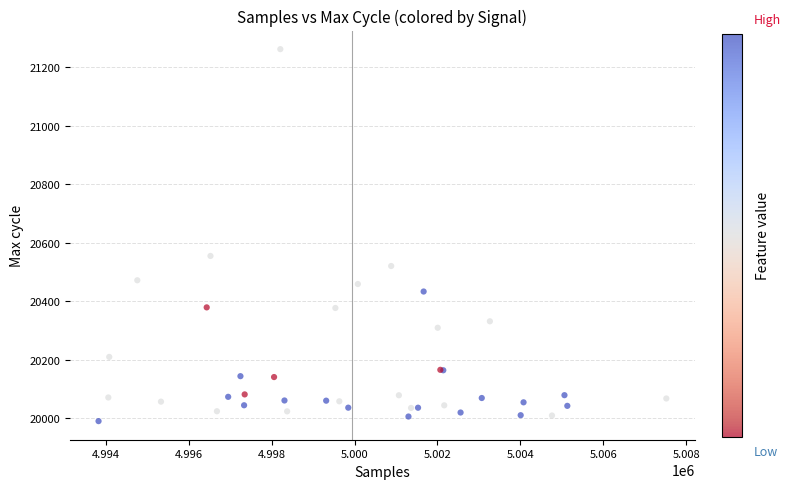

What Y value in the scatter plot is closest to 20625?

20554.6